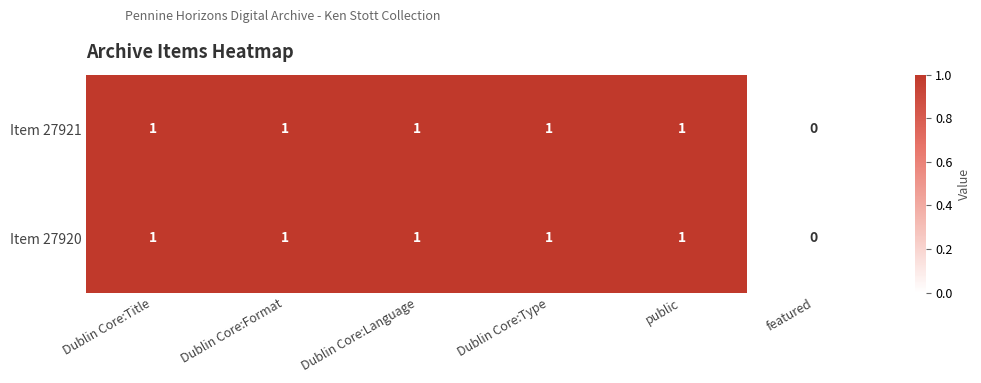

Reading right to left, extract all data points from this chart.

Item 27921: 0	1	1	1	1	1
Item 27920: 0	1	1	1	1	1